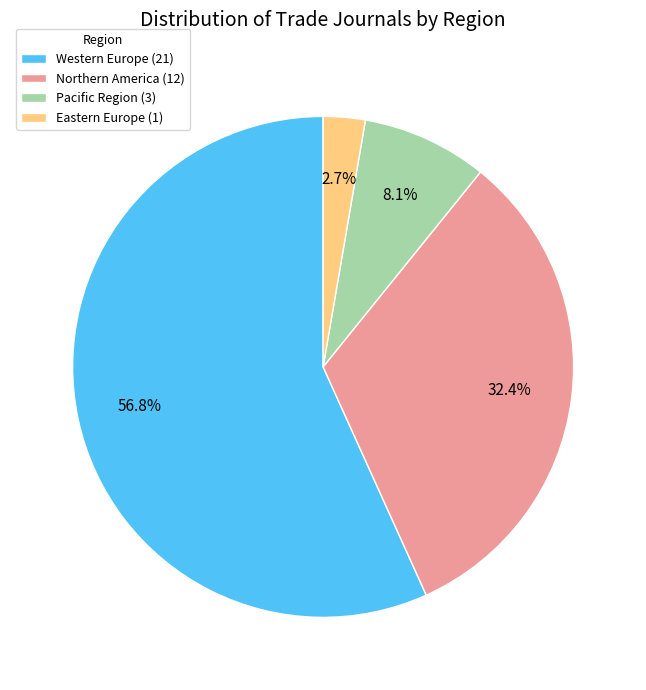

Is there a majority slice in this chart?

Yes